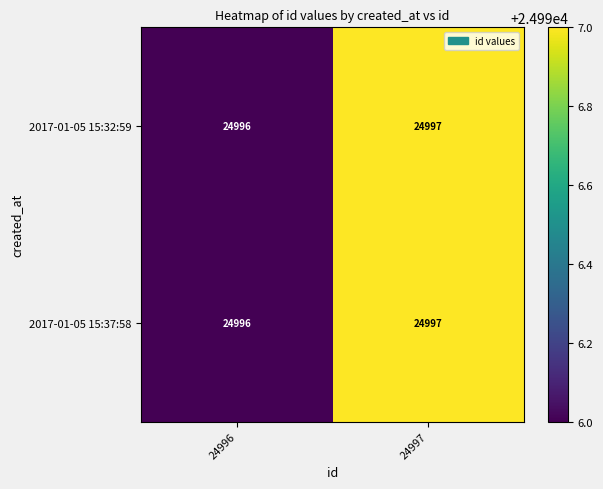

Reading left to right, transcribe all the data shown in this chart.

2017-01-05 15:32:59: 24996=24996	24997=24997
2017-01-05 15:37:58: 24996=24996	24997=24997